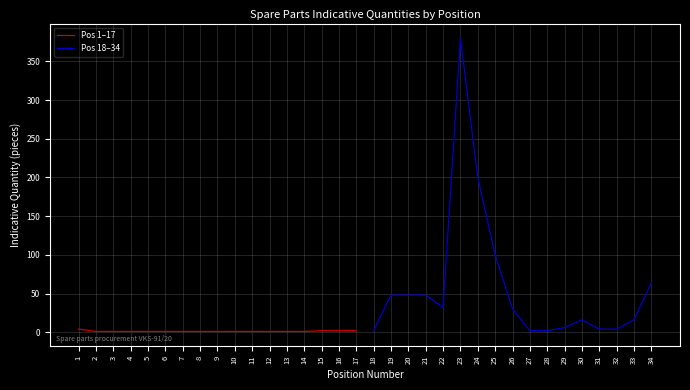

What is the greatest value displayed?

380